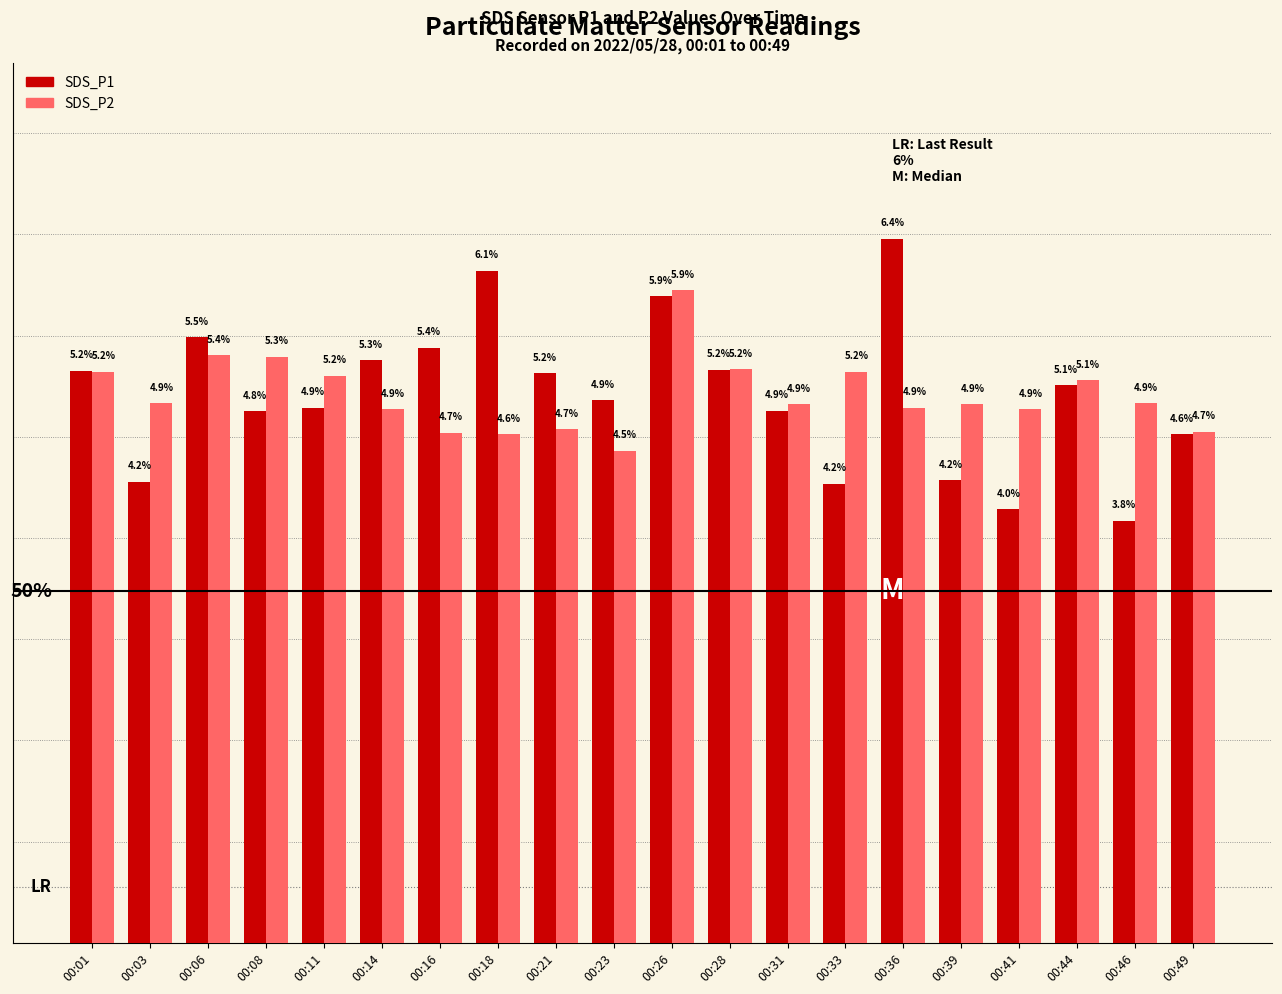

List the series in order of their peak value, lowest first.

SDS_P2, SDS_P1